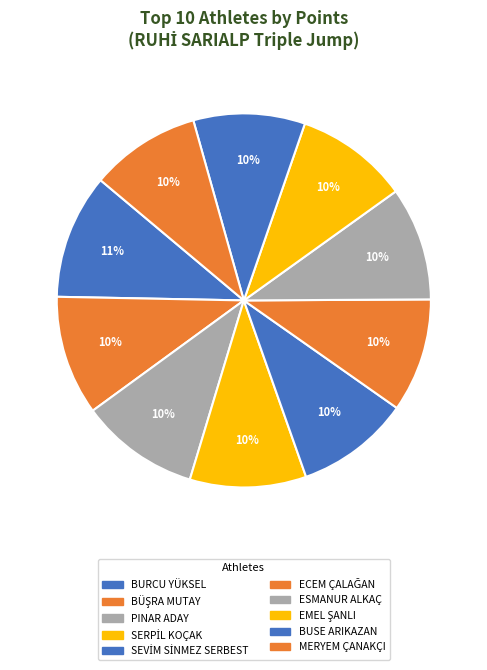

Does any single category account for the majority?

No